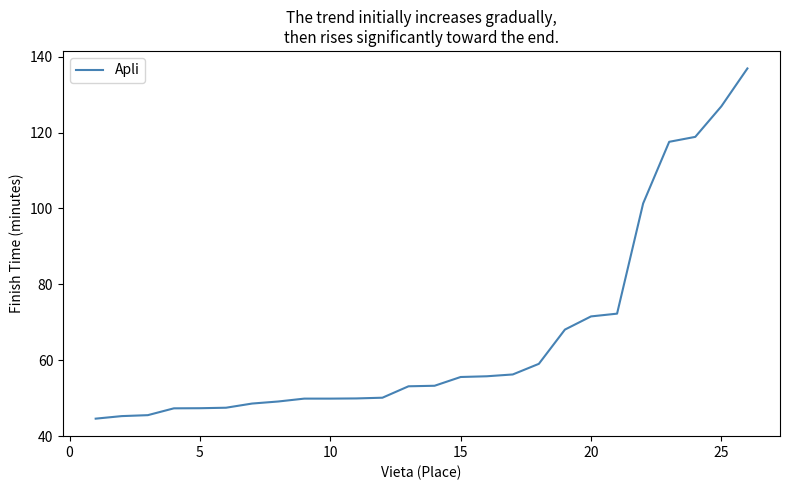

What is the smallest value displayed?

44.6